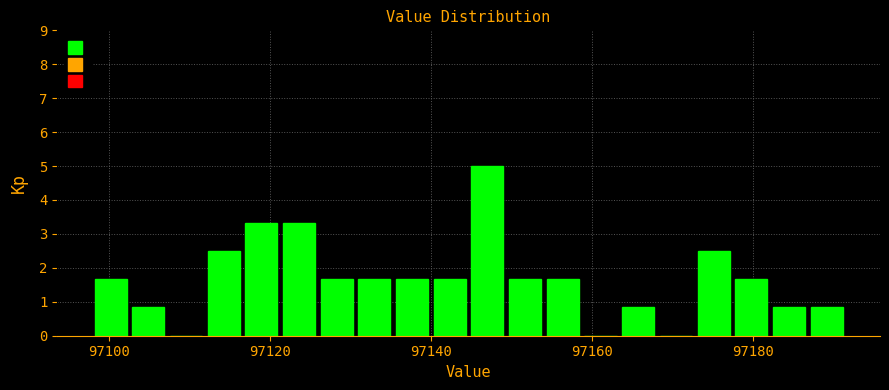

Around what value on the x-axis is the tallest bar? Give the approximate position of its centre, as read against the axis.

97146